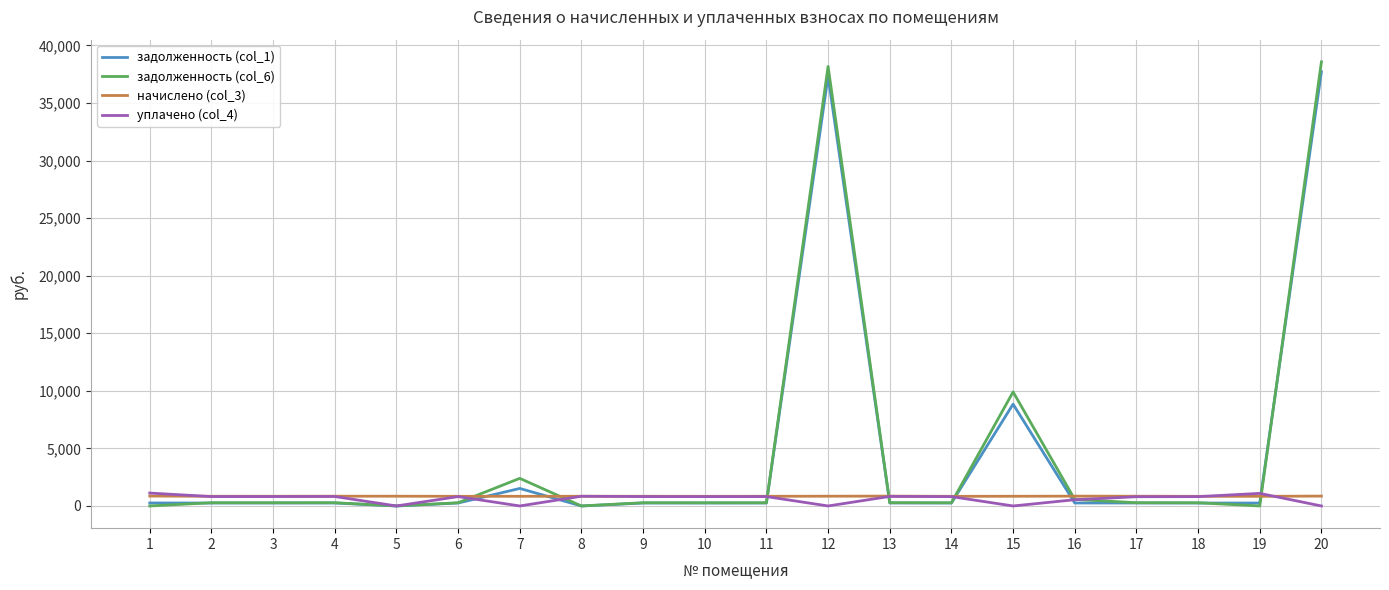

The value of задолженность (col_6) at 1 is -26353.6. True or false?

False